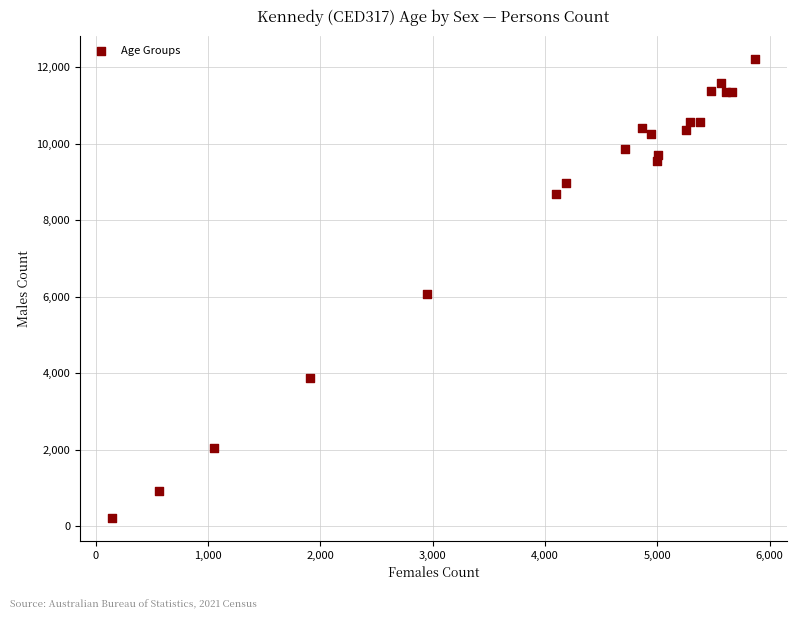

What Y value in the scatter plot is closest to 6210?

6058